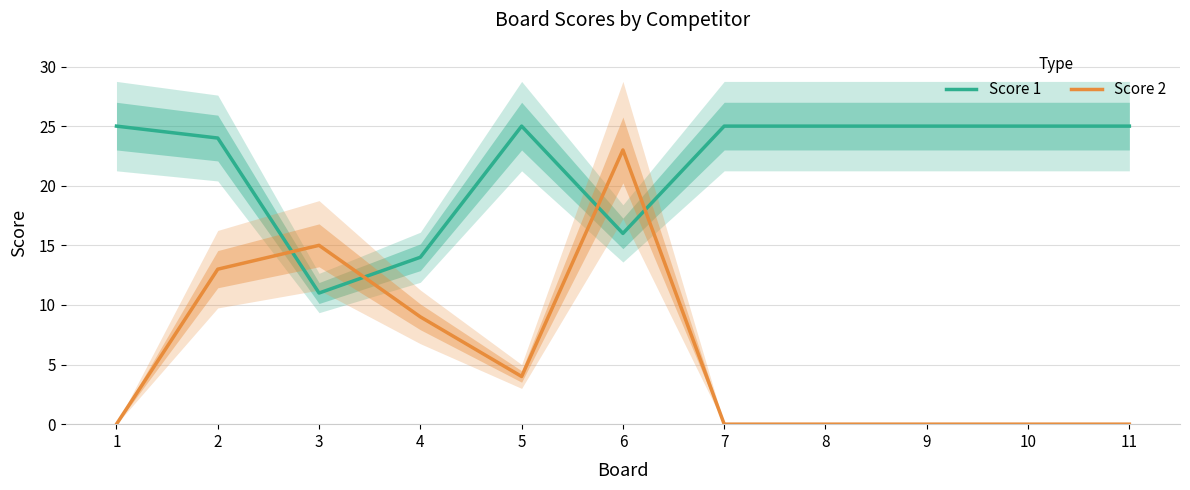

At which label is Score 2 closest to 11?

2